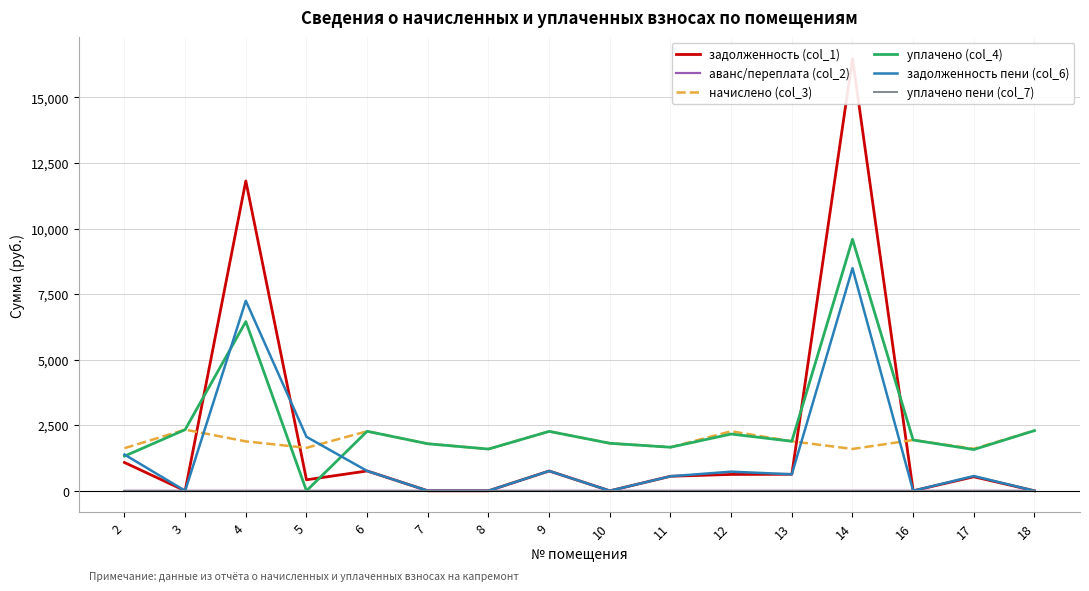

At which label does уплачено (col_4) first exceed 1935?

3